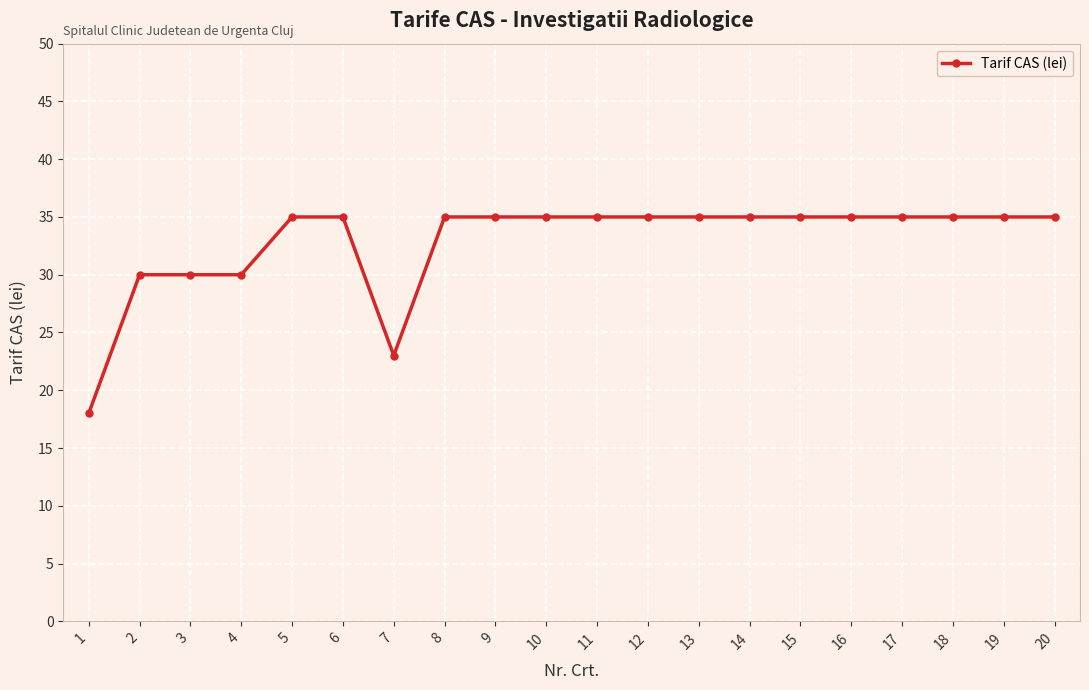

Which label corresponds to the smallest value in the chart?

1